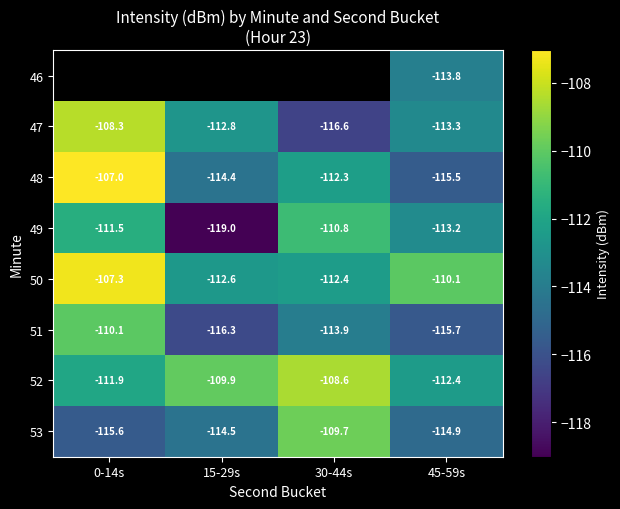

How many values in the 47 series exceed -112?

1